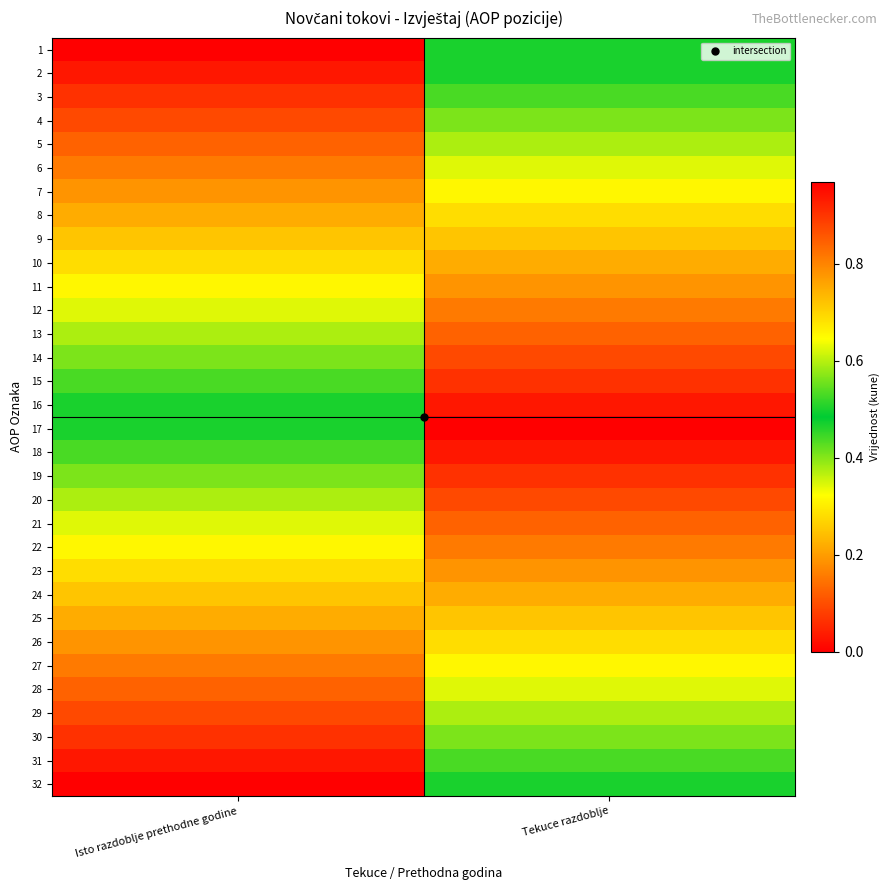

At Tekuce razdoblje, list the series in order from largest to smallest.

1, 2, 32, 3, 31, 4, 30, 5, 29, 6, 28, 7, 27, 8, 26, 9, 25, 10, 24, 11, 23, 12, 22, 13, 21, 14, 20, 15, 19, 16, 18, 17